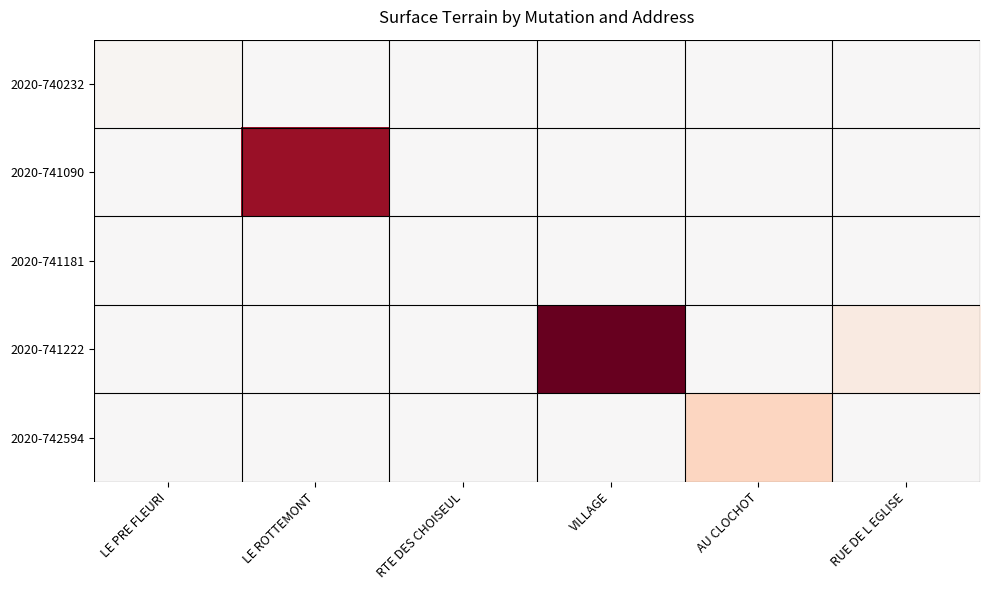

At which category is the sum across all series the highest?

VILLAGE